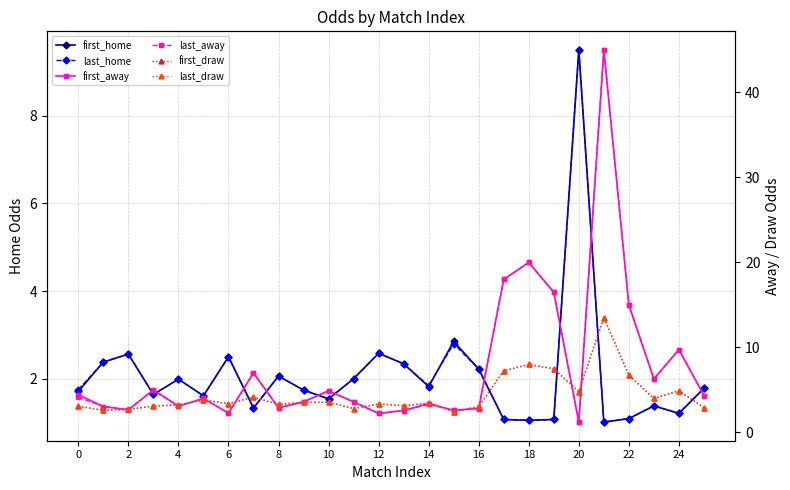

At 16, list the series in order from smallest to largest.

first_home, last_home, first_away, last_away, first_draw, last_draw